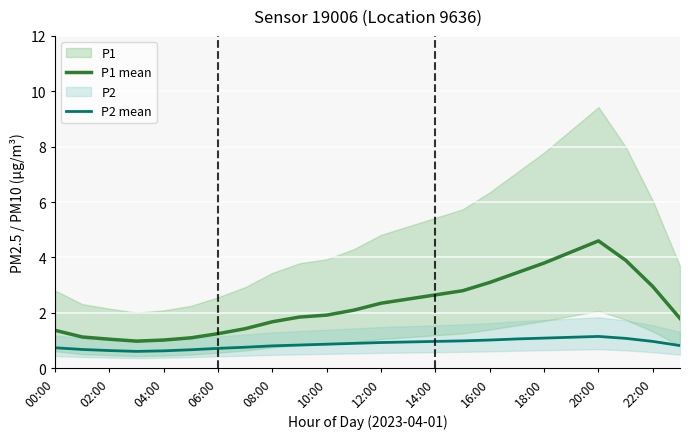

What is the label of the 18th point from the left?

17